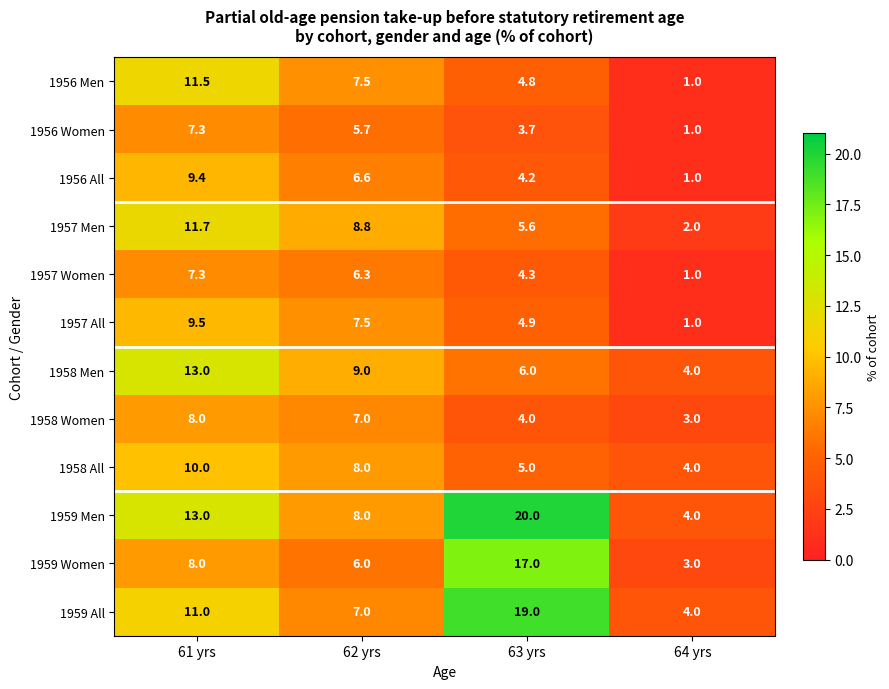

Where is 1957 Men nearest to the value 6?

63 yrs